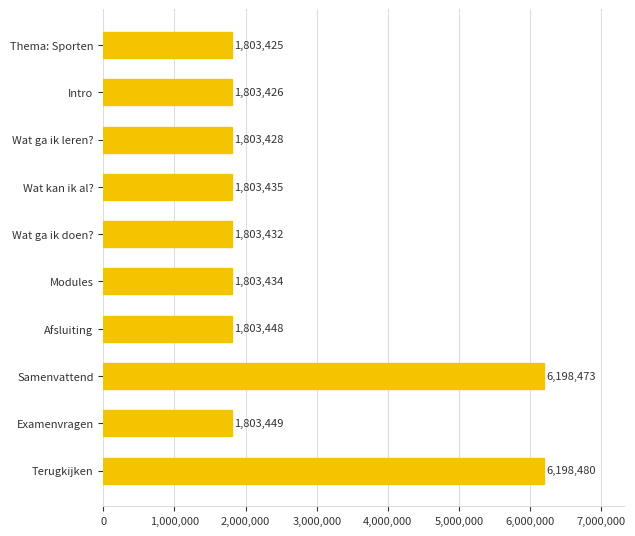

What is the smallest value displayed?

1803425